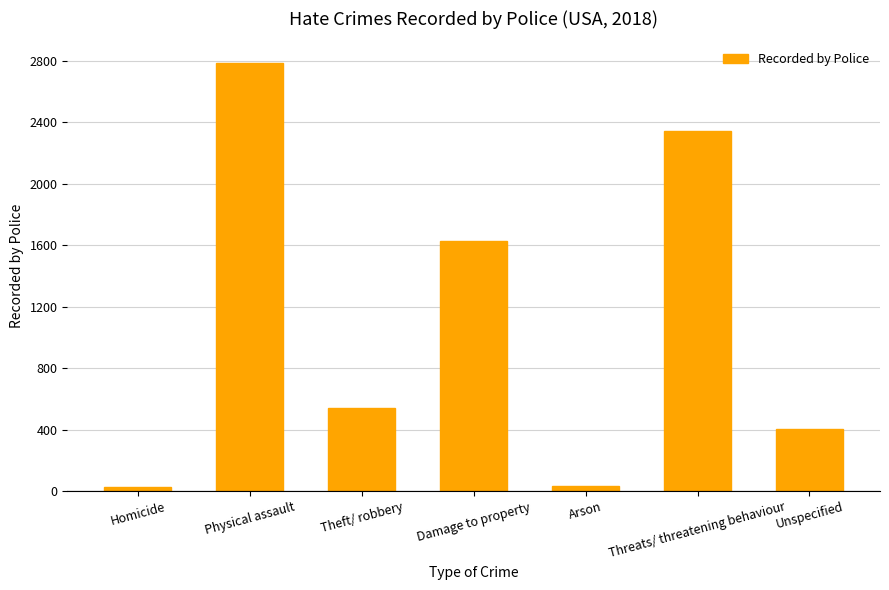

What is the change in value from Physical assault to Damage to property?

-1157